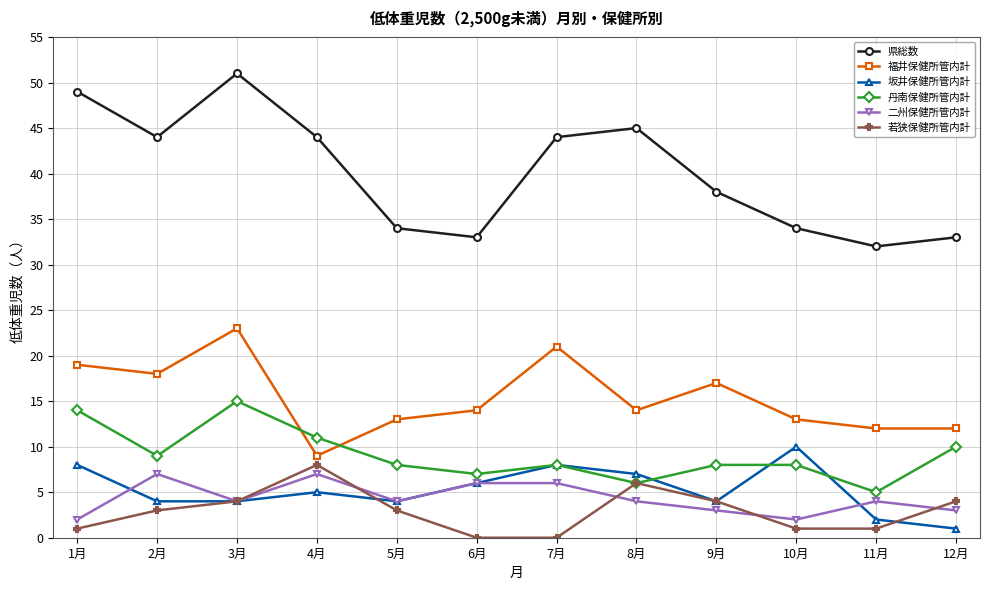

Reading right to left, list all the values displayed in this chart.

県総数: 12月=33	11月=32	10月=34	9月=38	8月=45	7月=44	6月=33	5月=34	4月=44	3月=51	2月=44	1月=49
福井保健所管内計: 12月=12	11月=12	10月=13	9月=17	8月=14	7月=21	6月=14	5月=13	4月=9	3月=23	2月=18	1月=19
坂井保健所管内計: 12月=1	11月=2	10月=10	9月=4	8月=7	7月=8	6月=6	5月=4	4月=5	3月=4	2月=4	1月=8
丹南保健所管内計: 12月=10	11月=5	10月=8	9月=8	8月=6	7月=8	6月=7	5月=8	4月=11	3月=15	2月=9	1月=14
二州保健所管内計: 12月=3	11月=4	10月=2	9月=3	8月=4	7月=6	6月=6	5月=4	4月=7	3月=4	2月=7	1月=2
若狭保健所管内計: 12月=4	11月=1	10月=1	9月=4	8月=6	7月=0	6月=0	5月=3	4月=8	3月=4	2月=3	1月=1